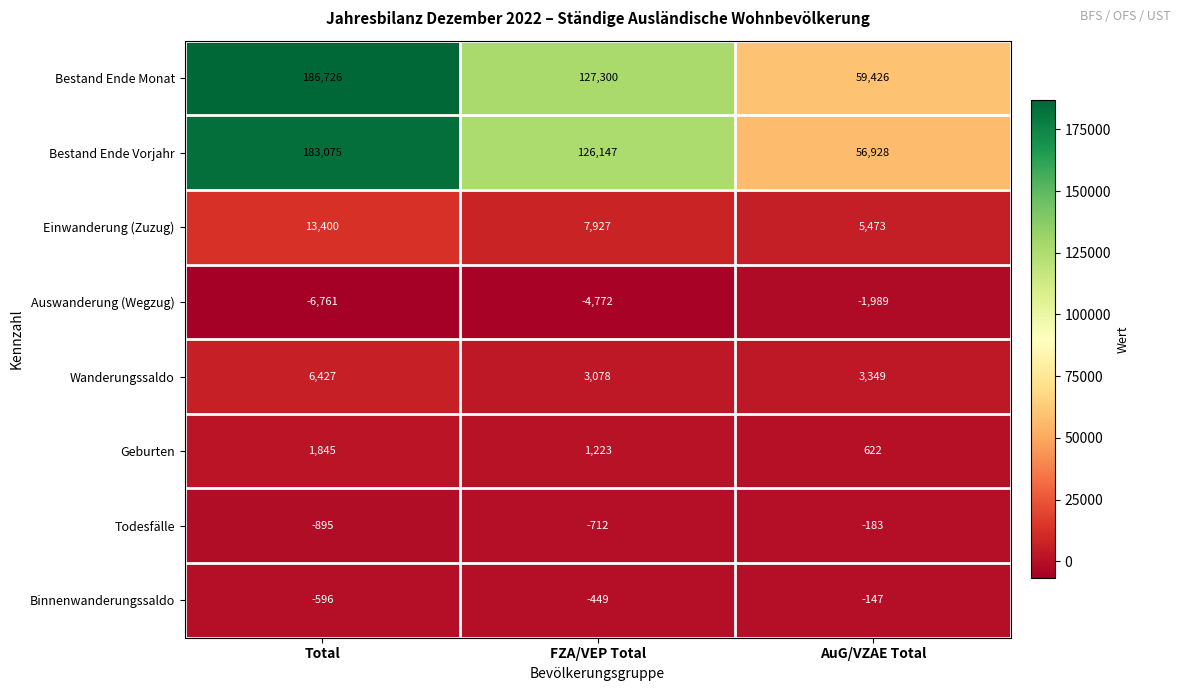

True or false: Todesfälle has a value of -712 at FZA/VEP Total.

True